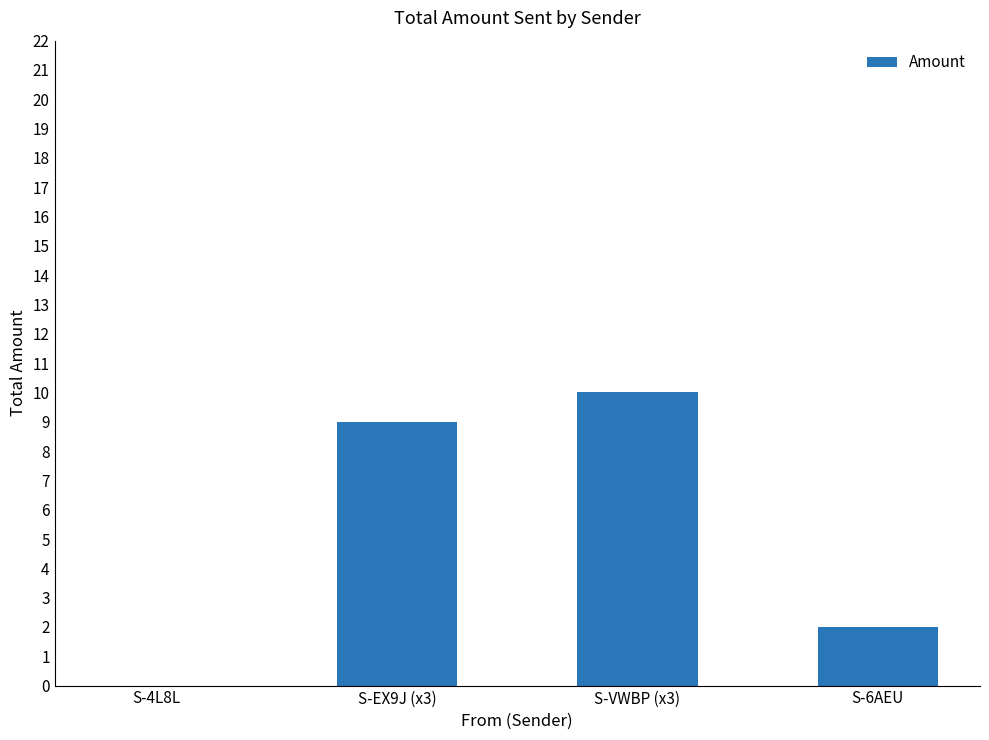

Are the bars grouped side by side (vs. stacked)?

No